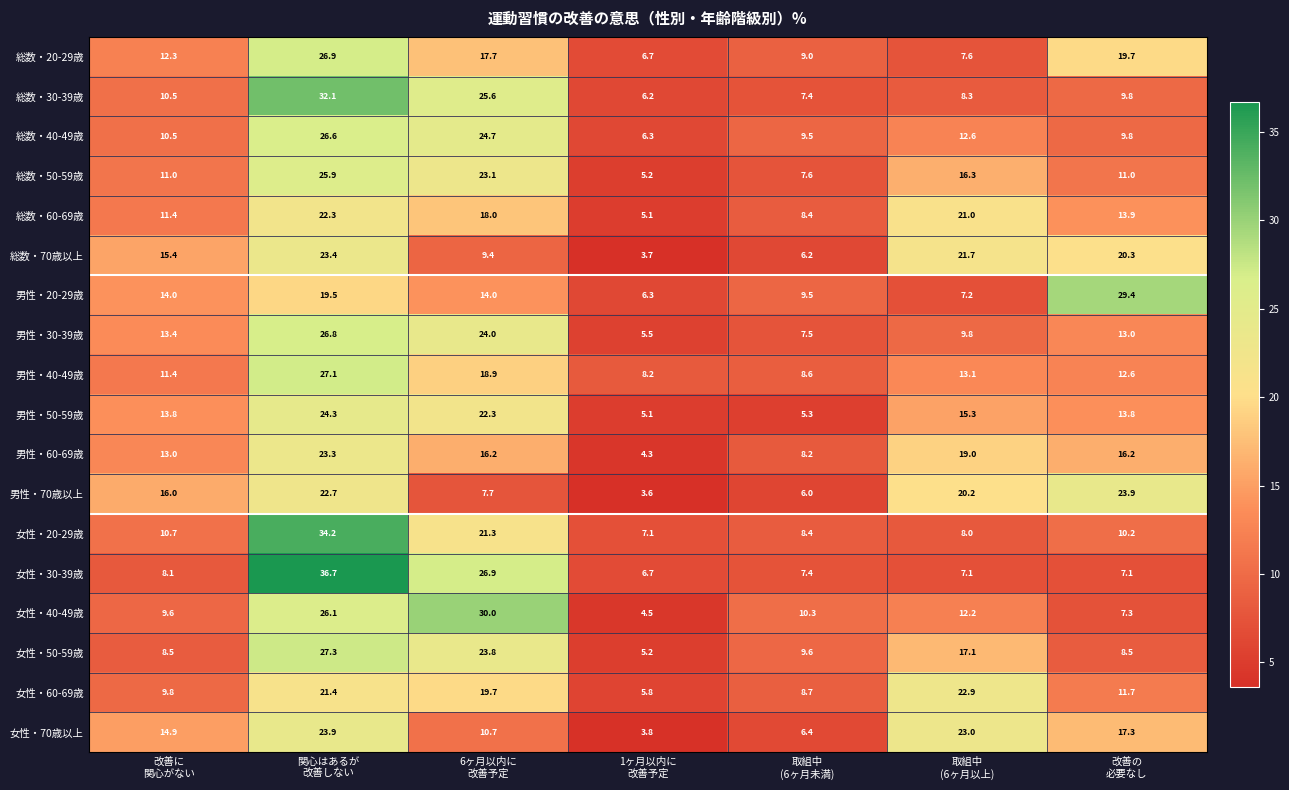

What is the average value of the 男性・50-59歳 series?

14.3